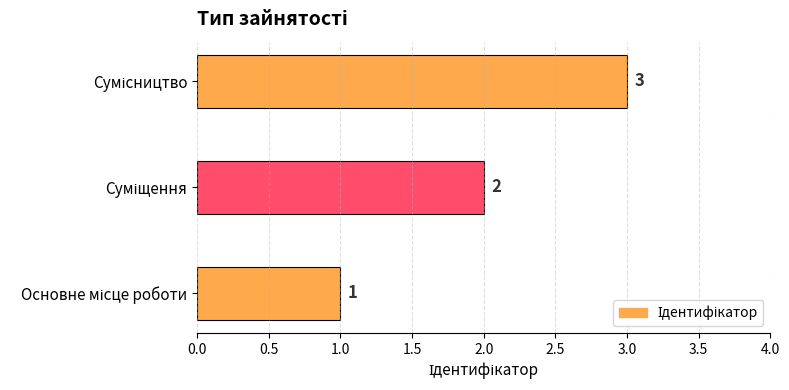

How many values are between 1 and 3?

3